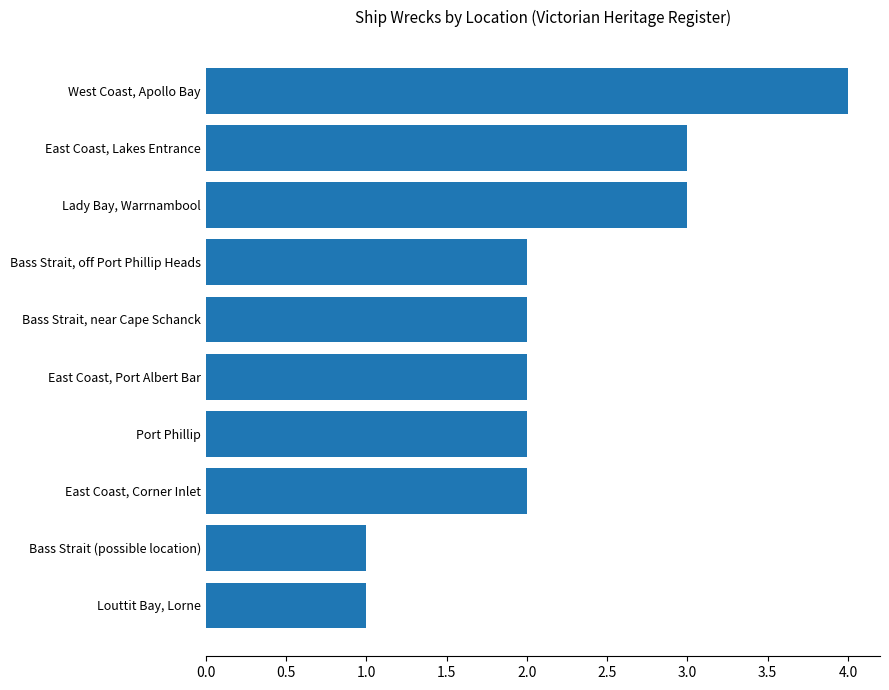

What is the difference between the second highest and second lowest values?

2